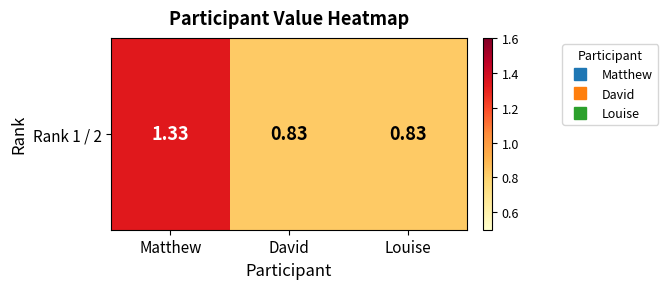

What is the difference between the maximum and minimum values?

0.5